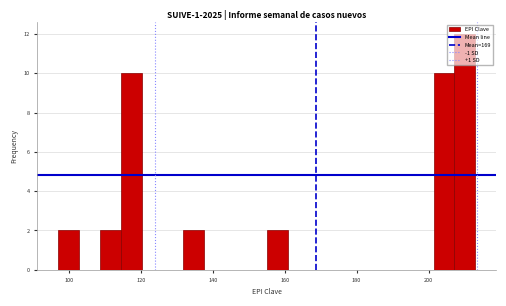

Read against the x-axis, roughly where is the centre of the tallest bar?

210